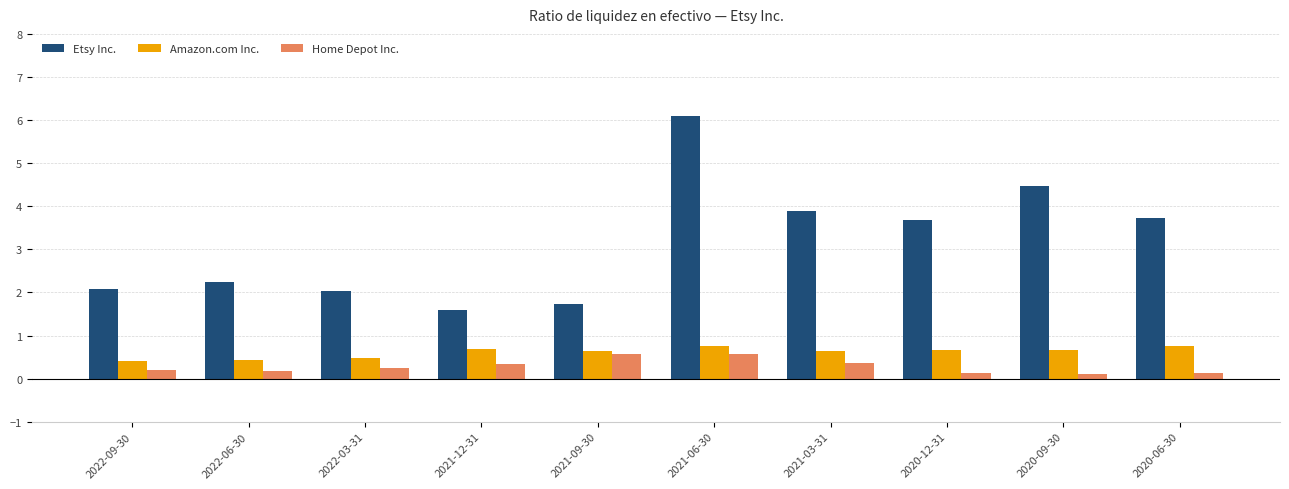

At 2022-09-30, list the series in order from smallest to largest.

Home Depot Inc., Amazon.com Inc., Etsy Inc.